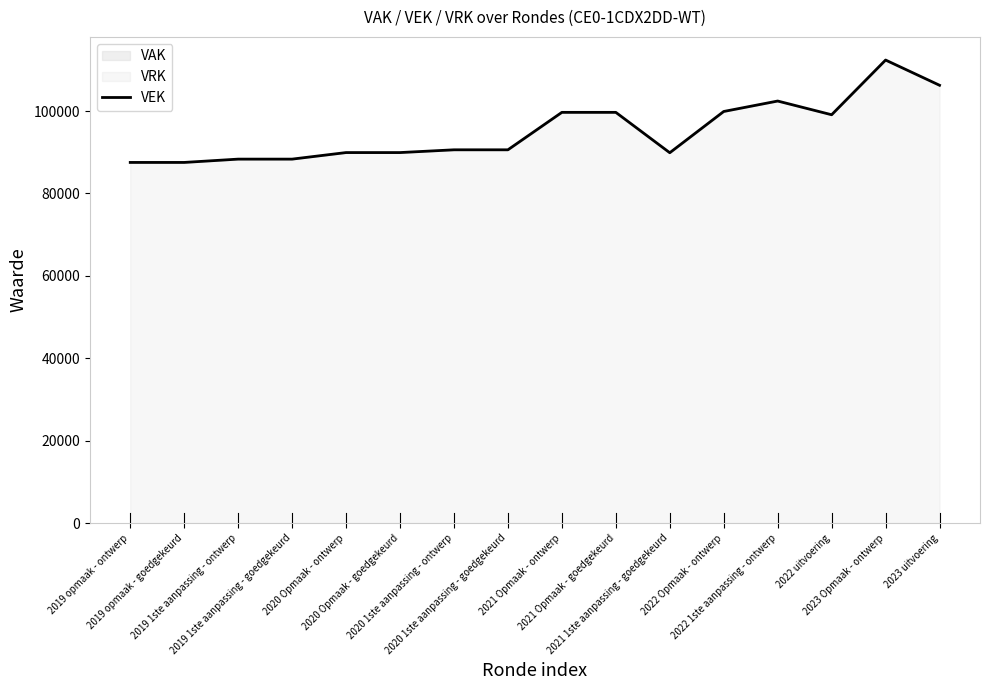

Which category has the lowest value across all series?

2019 opmaak - ontwerp